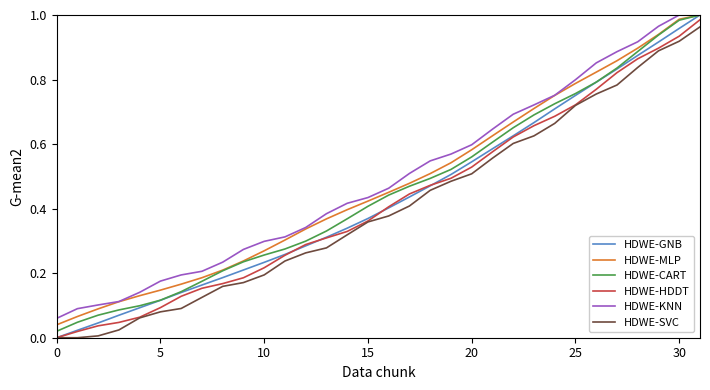

Which series has the widest spread of values?

HDWE-GNB